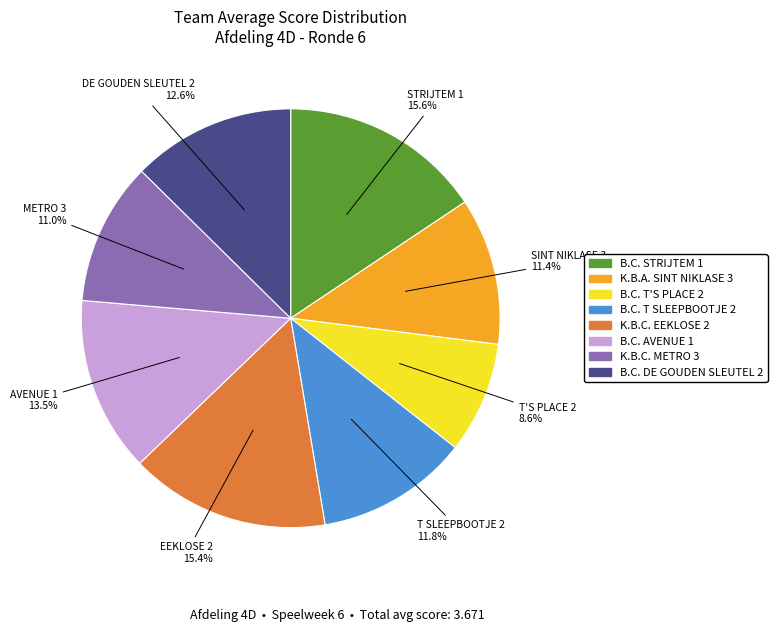

Is there a majority slice in this chart?

No